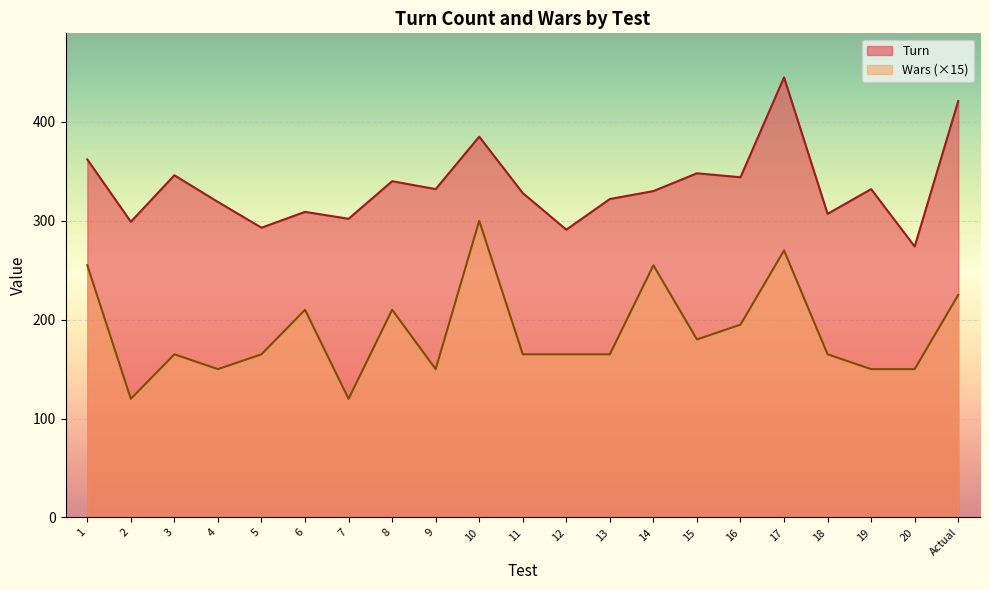

Which series has the largest total across all categories?

Turn